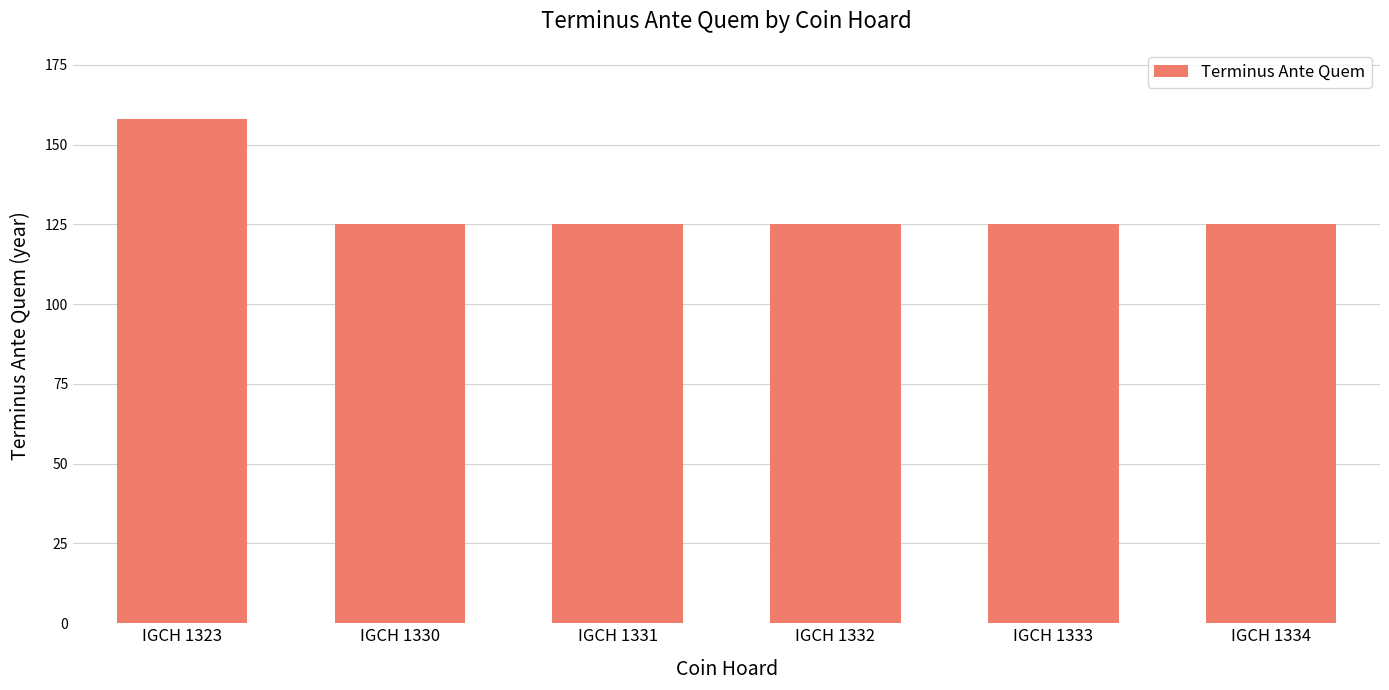

Which category has the highest value across all series?

IGCH 1323